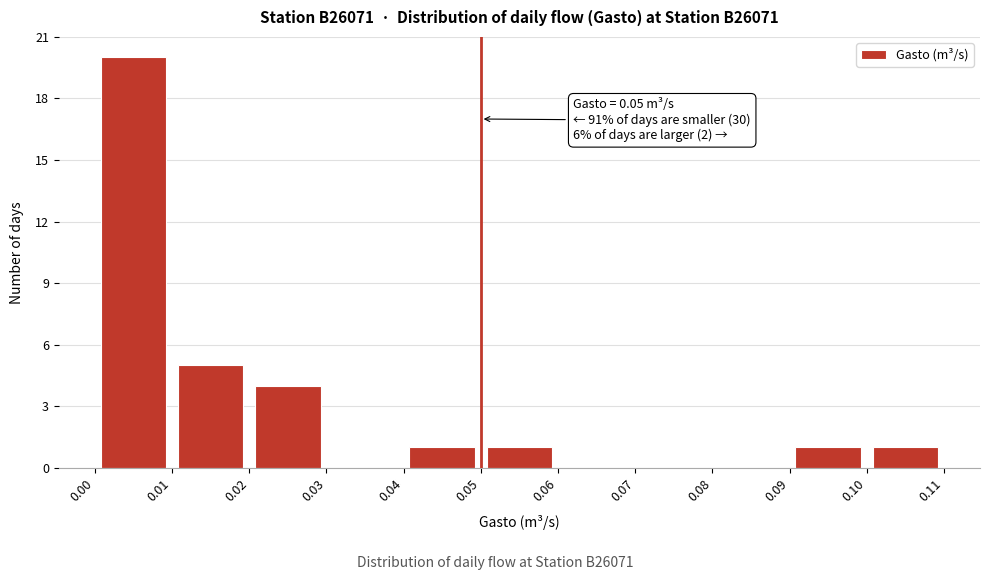

Which range on the x-axis has the tallest bar?

0.00 to 0.01